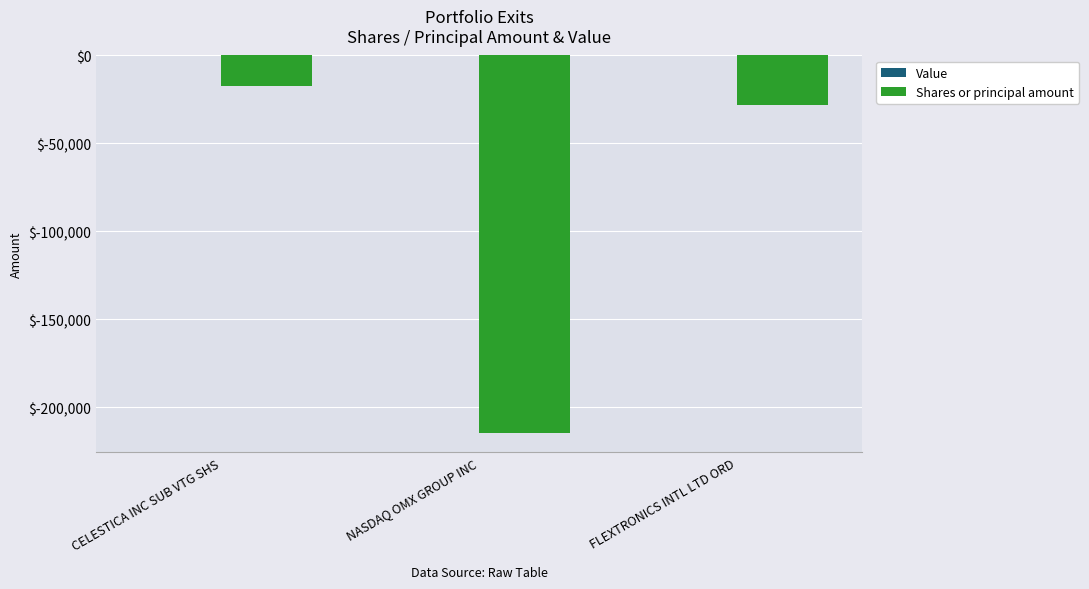

How many bars are there in total?

3